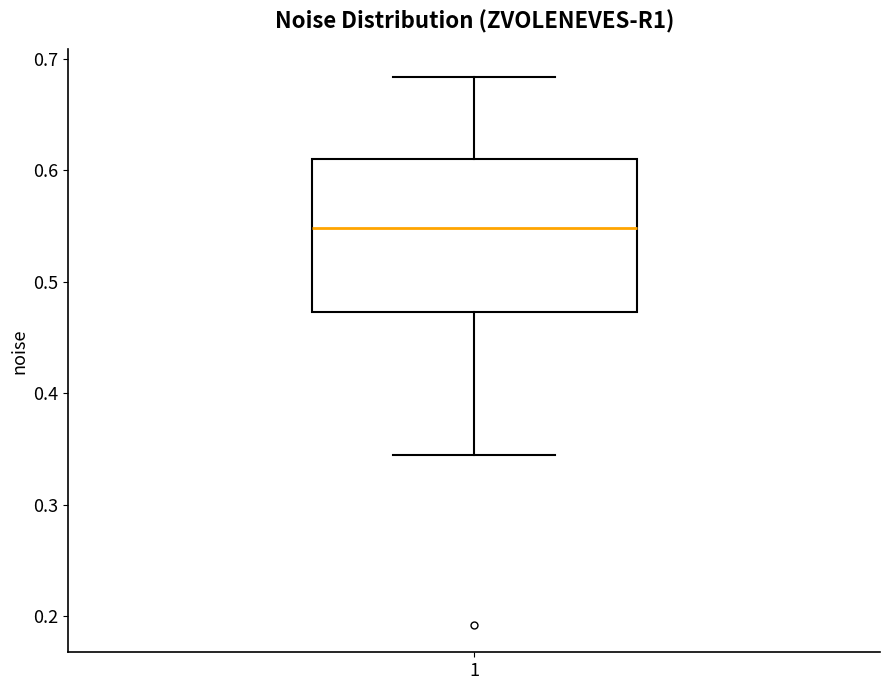

Read this box plot against the y-axis: the position of the median line, the range covered by the box, and the ends of both whiskers. The values are not printed on the chart, so give them approximately, as read against the axis.

median 0.55, box 0.47 to 0.61, whiskers 0.34 to 0.68